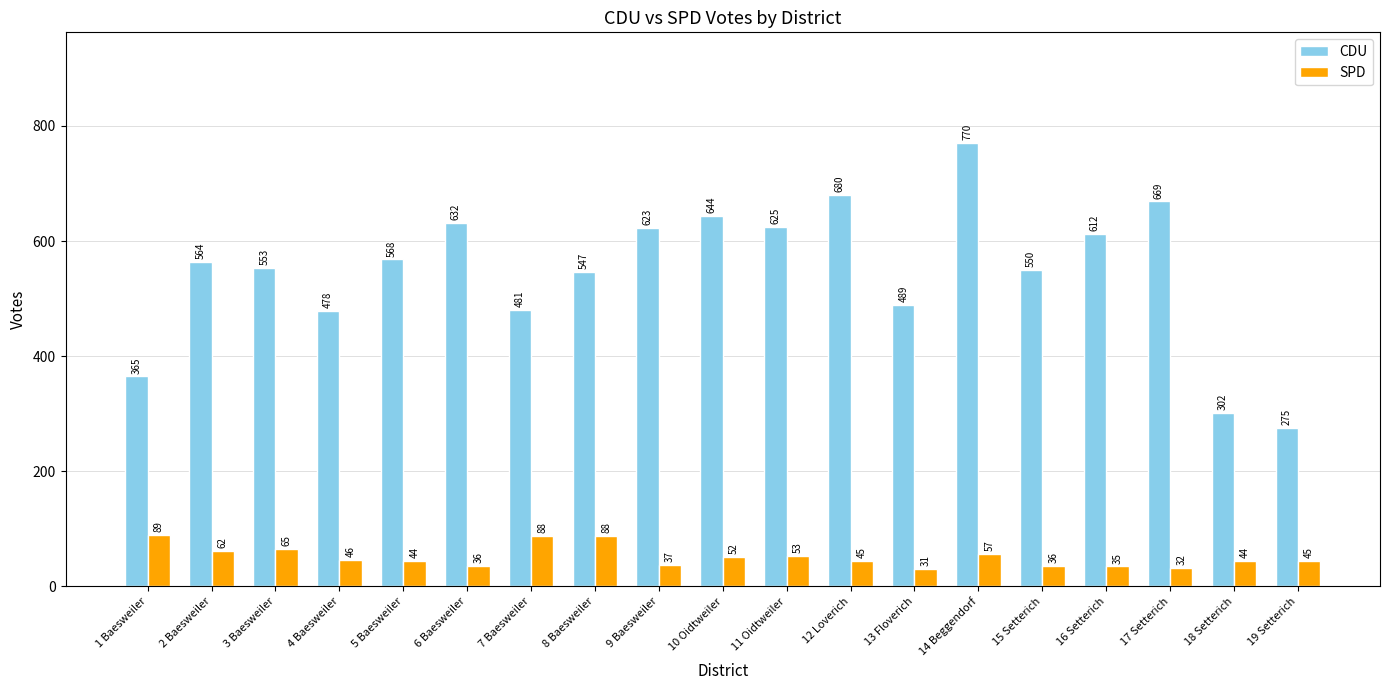

Where is CDU nearest to the value 522?

8 Baesweiler